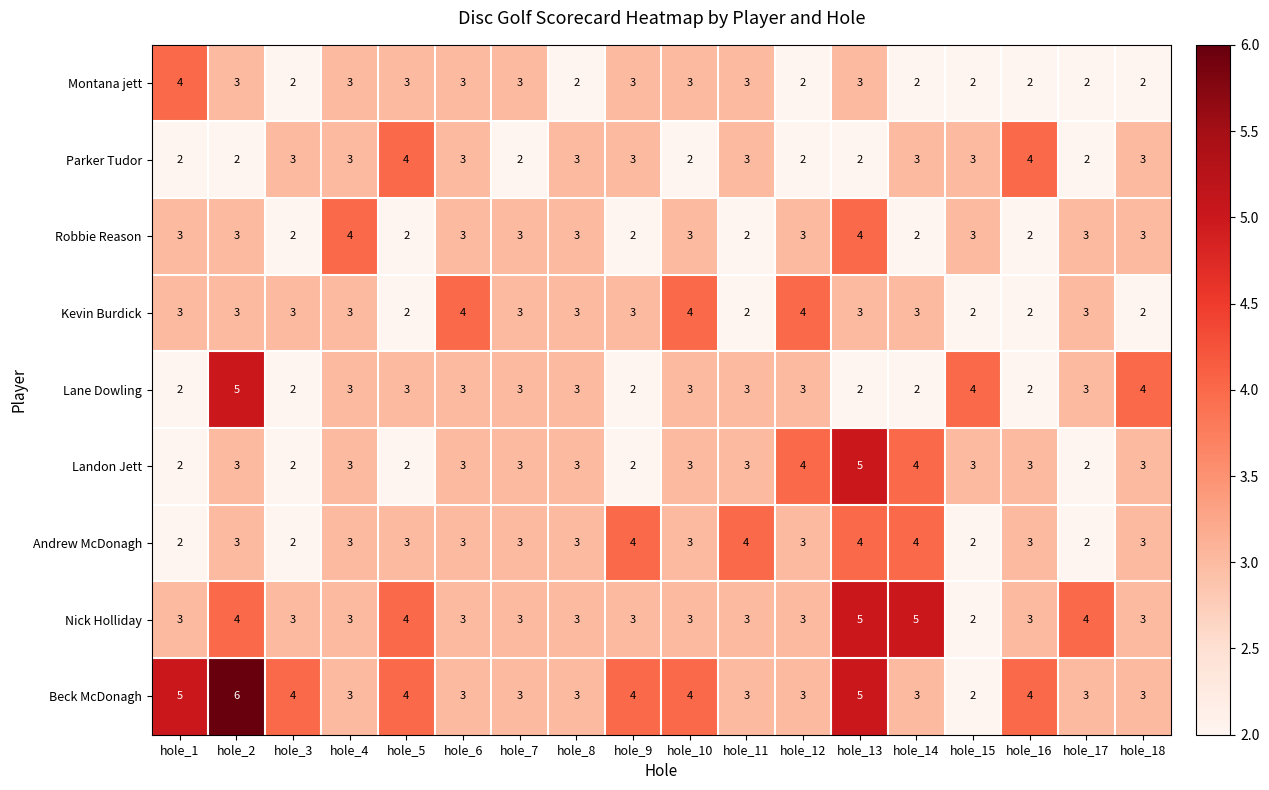

What is the sum of the Kevin Burdick values at hole_5 and hole_16?

4